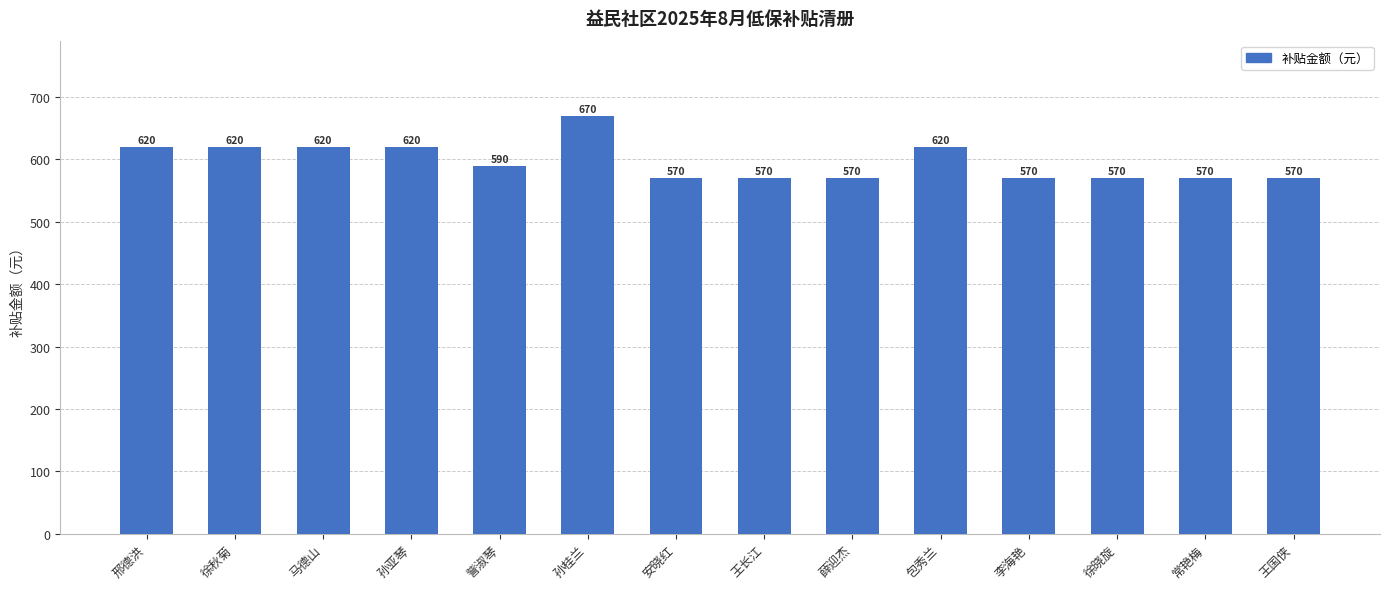

The value at 李海艳 is 817. True or false?

False